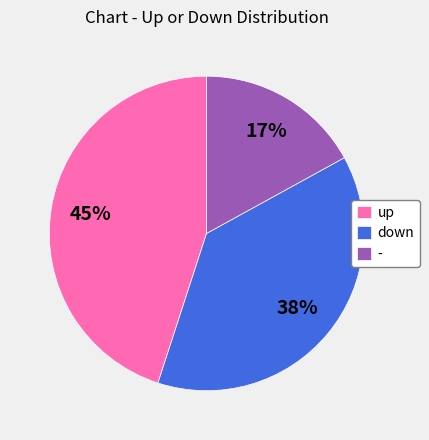

How many segments does this pie chart have?

3